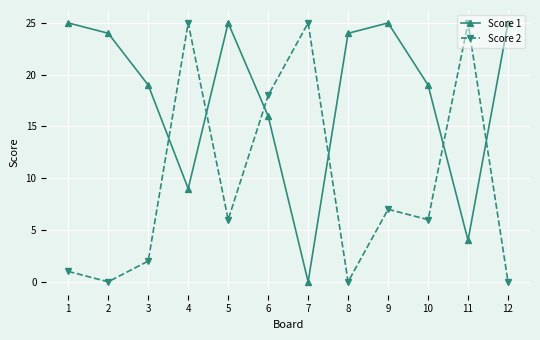

Reading left to right, what are all the values shown in this chart?

Score 1: 1=25	2=24	3=19	4=9	5=25	6=16	7=0	8=24	9=25	10=19	11=4	12=25
Score 2: 1=1	2=0	3=2	4=25	5=6	6=18	7=25	8=0	9=7	10=6	11=25	12=0